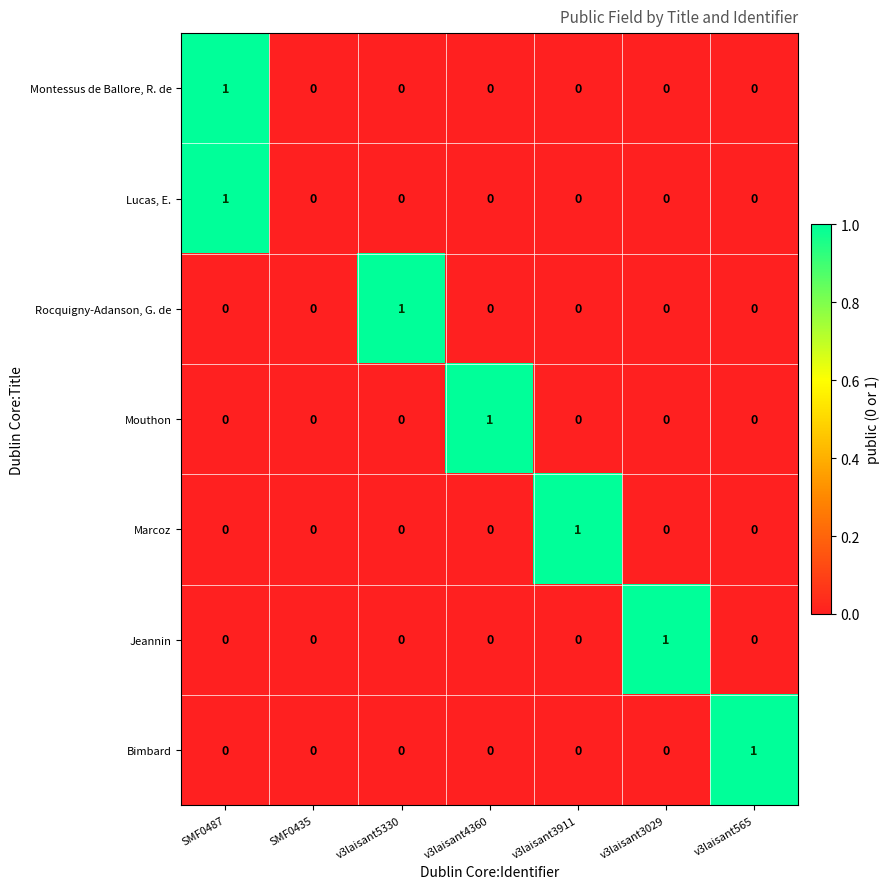

Is it true that Mouthon equals 0 at SMF0435?

True